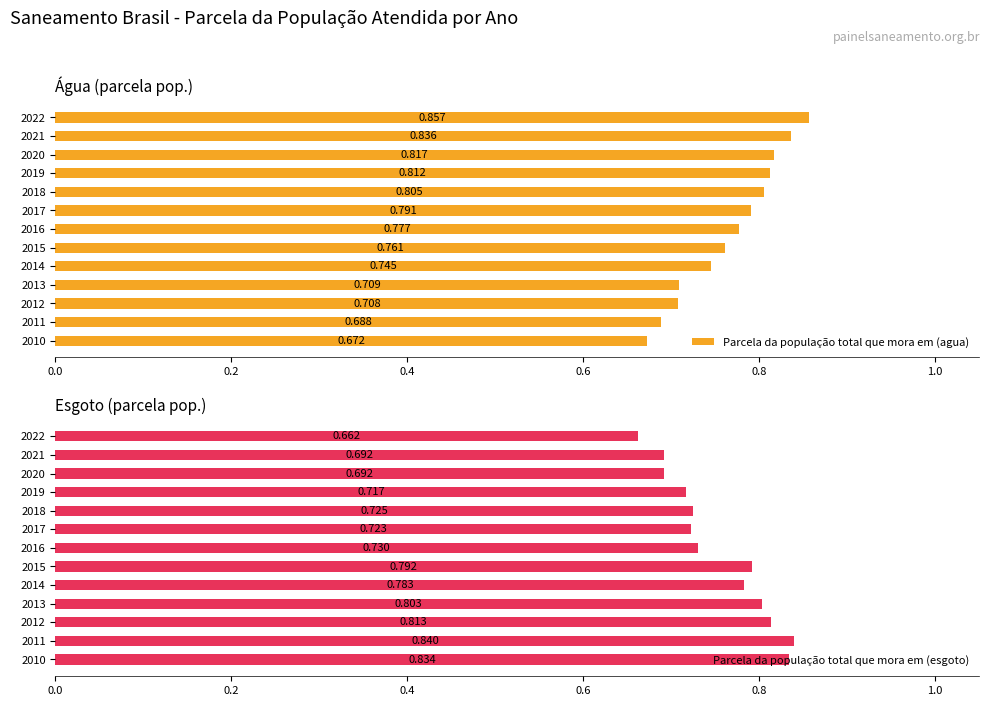

Rank the series by their average value, from highest to lowest.

Parcela da população total que mora em (agua), Parcela da população total que mora em (esgoto)